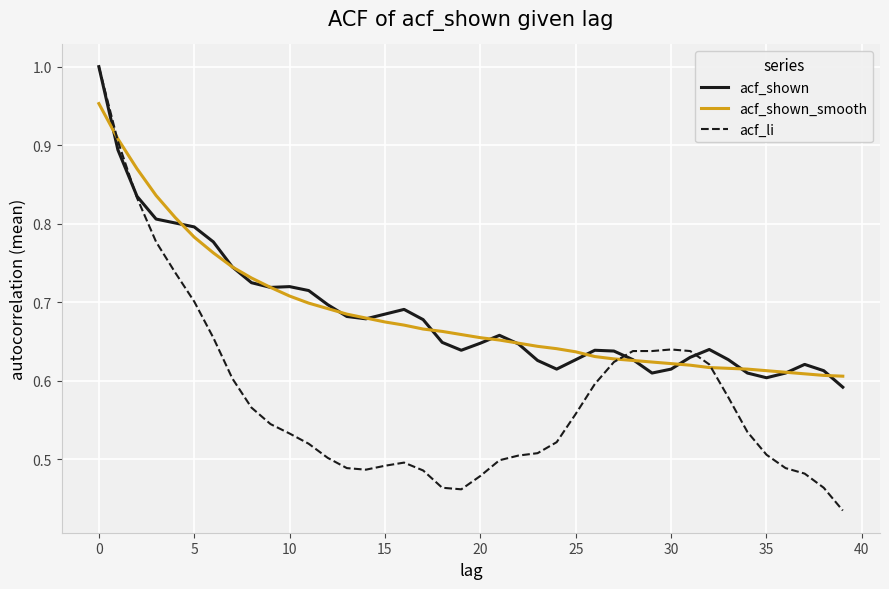

Which series has the widest spread of values?

acf_li